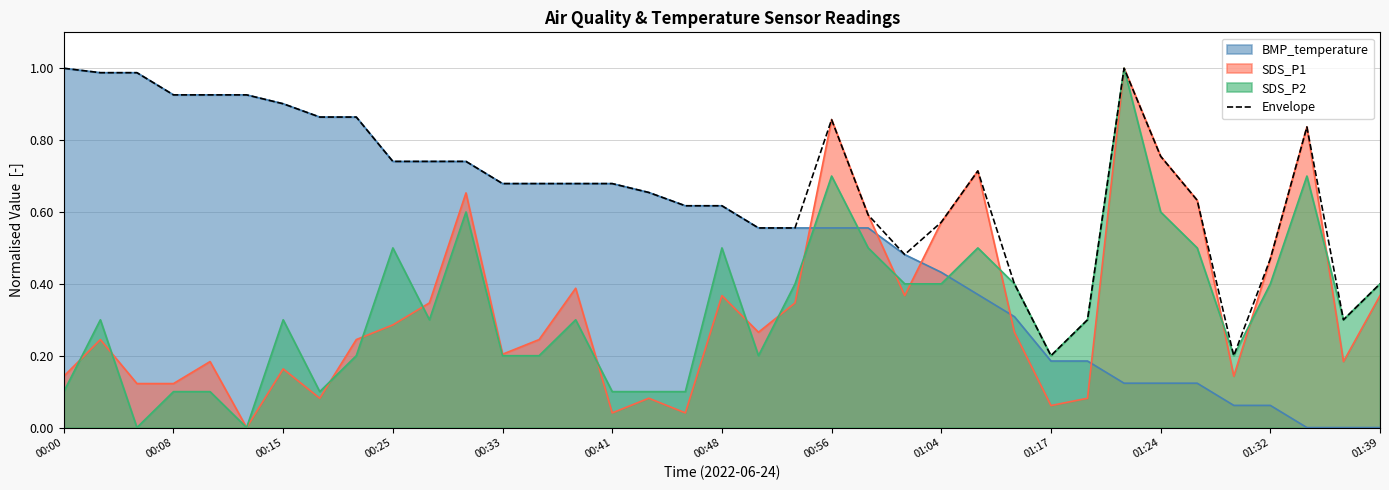

How many data points does each series have?

37